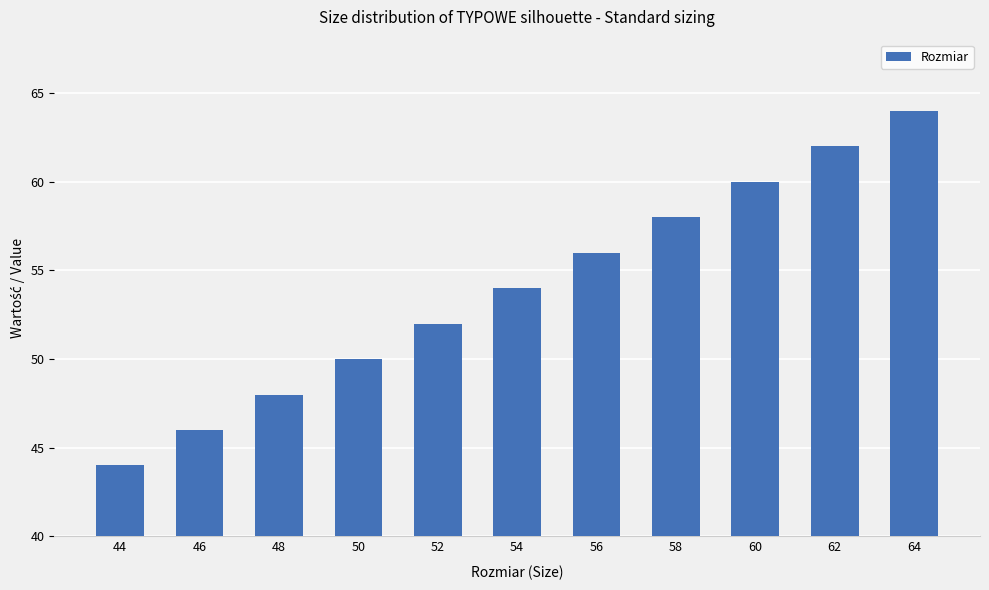

List the labels in order of value, largest first.

64, 62, 60, 58, 56, 54, 52, 50, 48, 46, 44